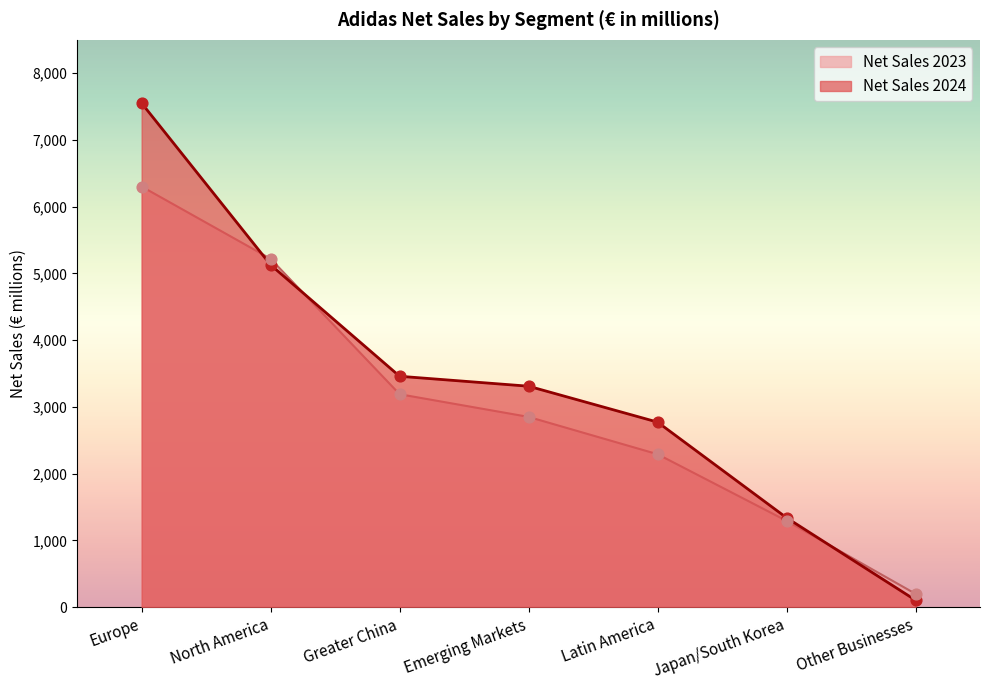

What is the total value across all series at Japan/South Korea?

2632